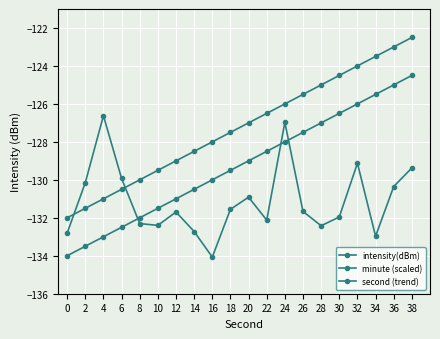

Where is minute (scaled) nearest to the value -127?

20